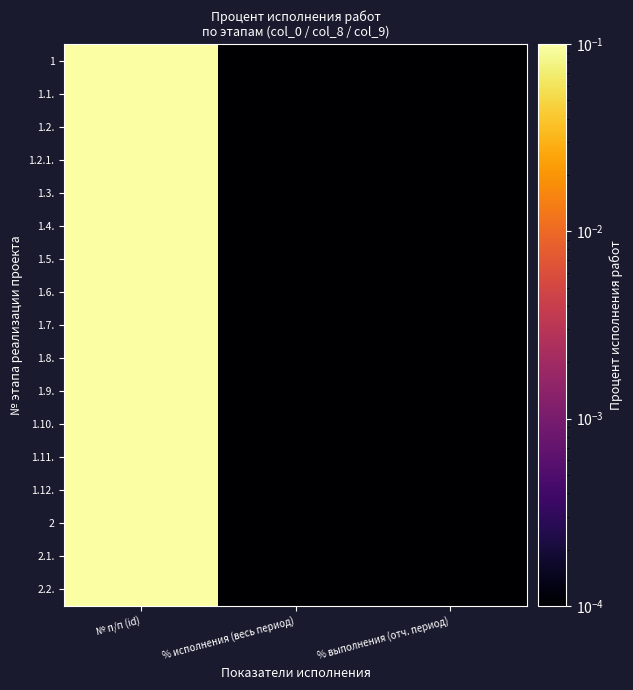

At which category is the sum across all series the highest?

№ п/п (id)